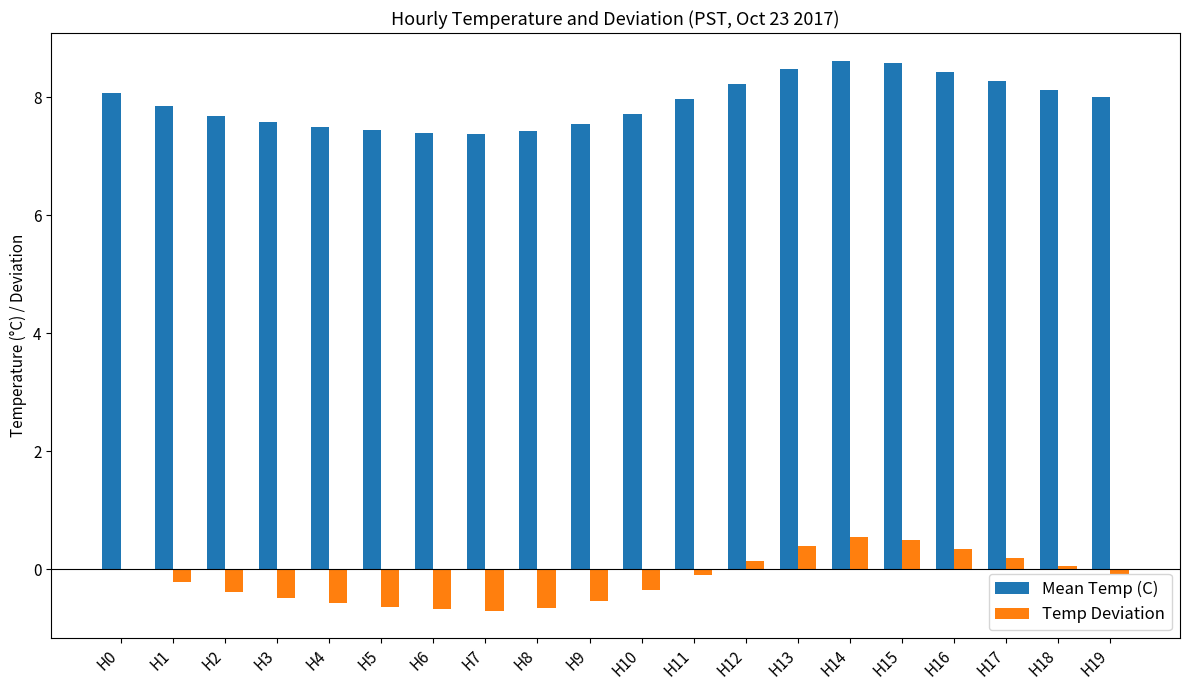

Are the bars grouped side by side (vs. stacked)?

Yes